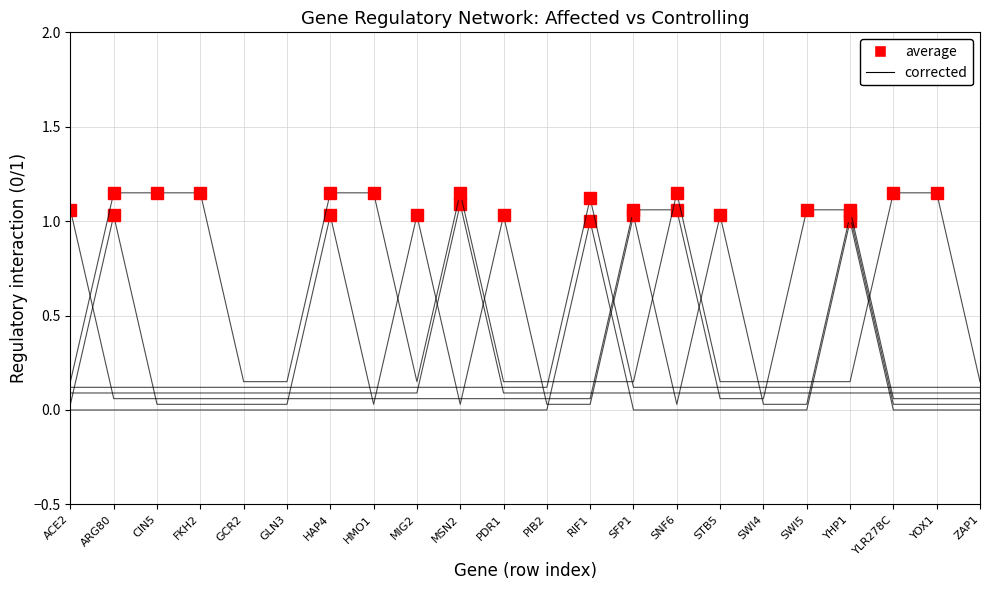

What is the label of the 3rd point from the left?

CIN5